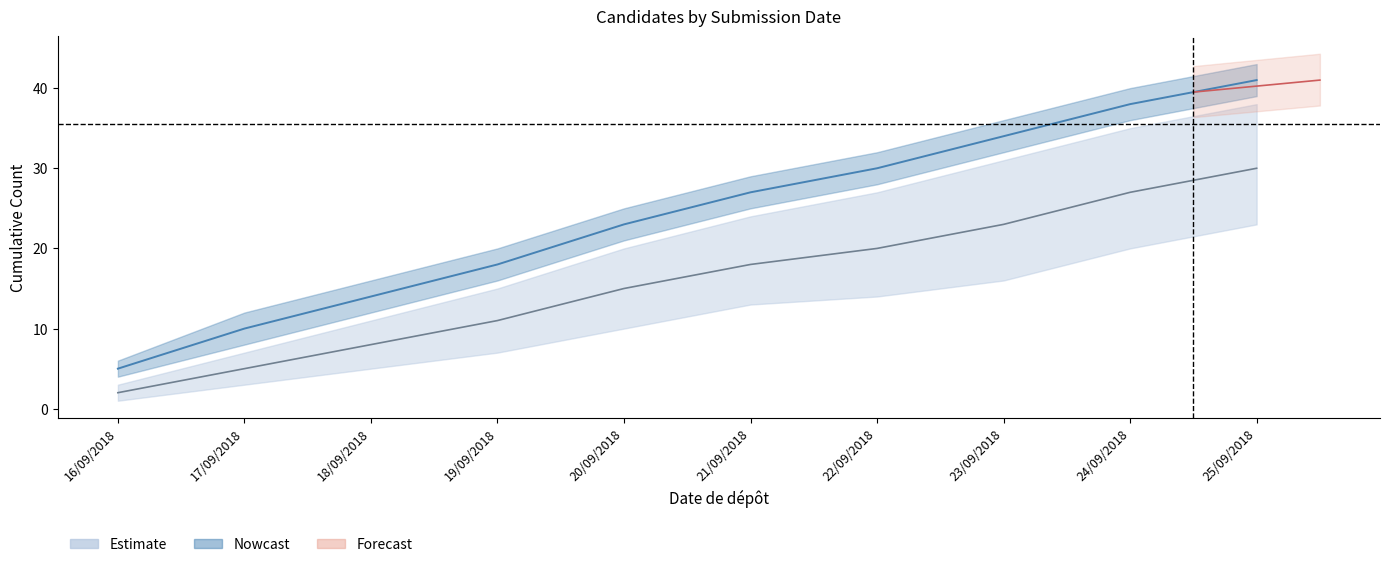

How many values in the Nowcast_upper series are below 29?

5